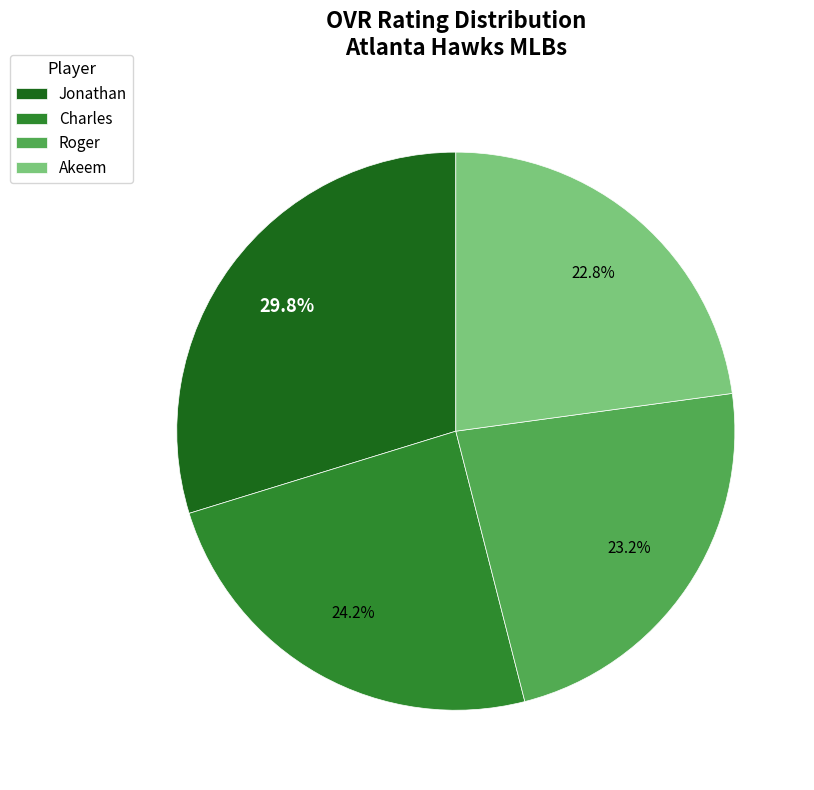

How much of the chart is everything except Akeem?

77.2%